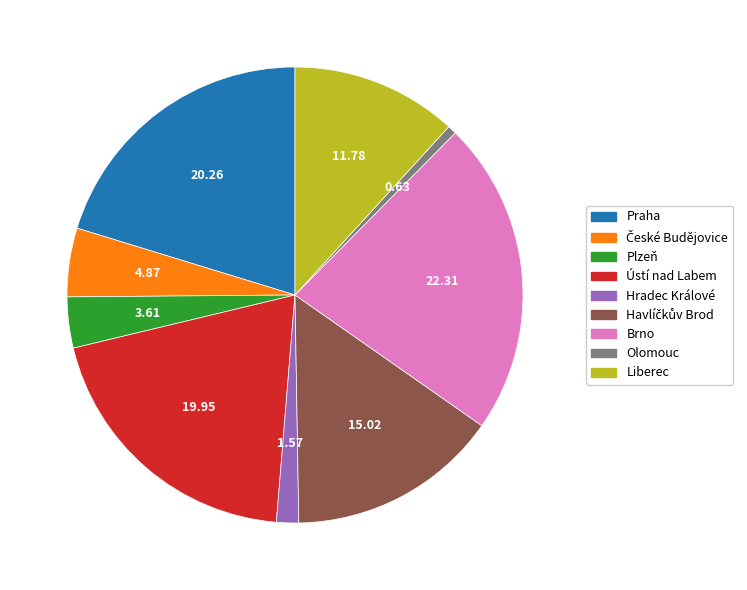

Is the sum of Olomouc and Hradec Králové greater than half?

No